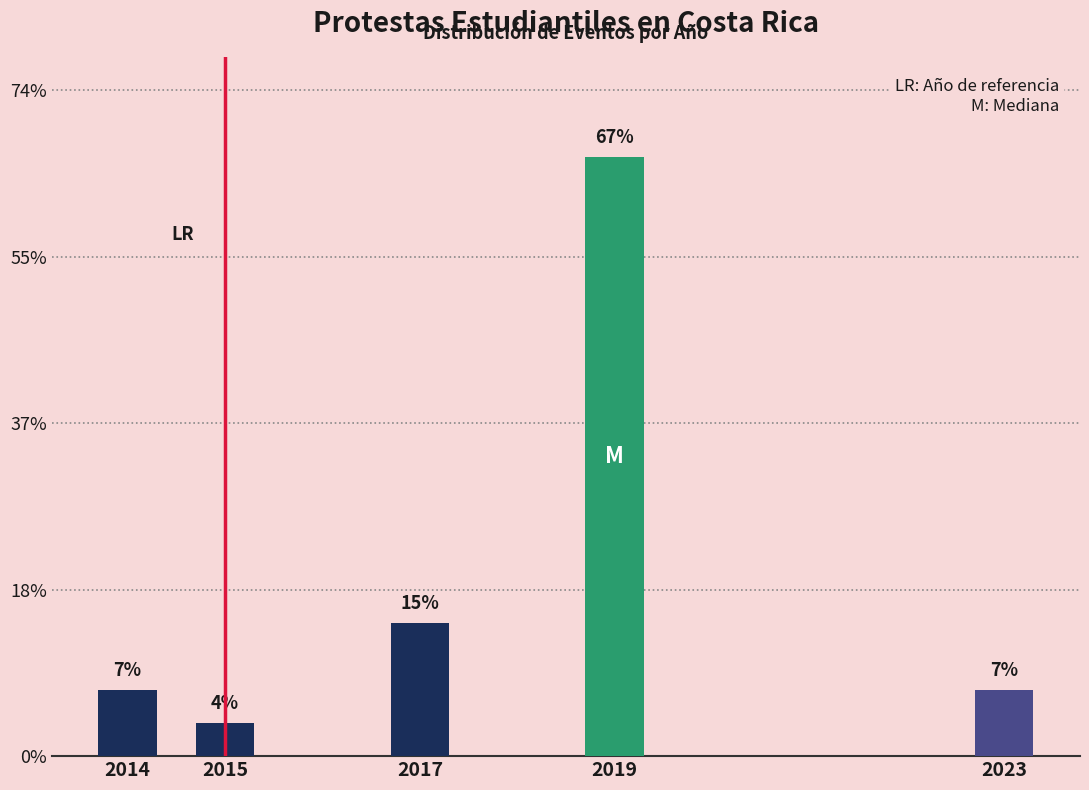

Are the bars horizontal?

No